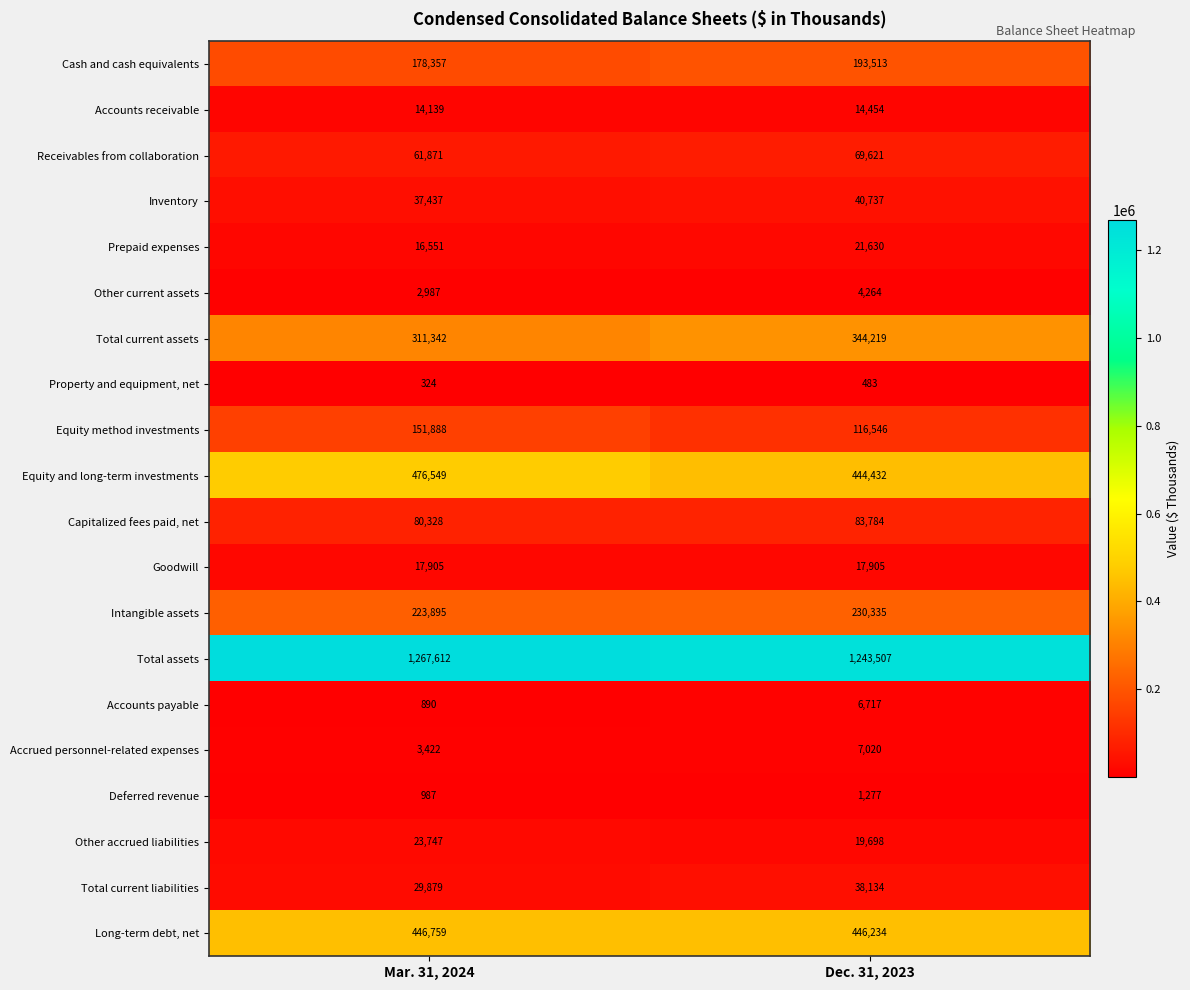

Rank the series by their maximum value, from lowest to highest.

Property and equipment, net, Deferred revenue, Other current assets, Accounts payable, Accrued personnel-related expenses, Accounts receivable, Goodwill, Prepaid expenses, Other accrued liabilities, Total current liabilities, Inventory, Receivables from collaboration, Capitalized fees paid, net, Equity method investments, Cash and cash equivalents, Intangible assets, Total current assets, Long-term debt, net, Equity and long-term investments, Total assets